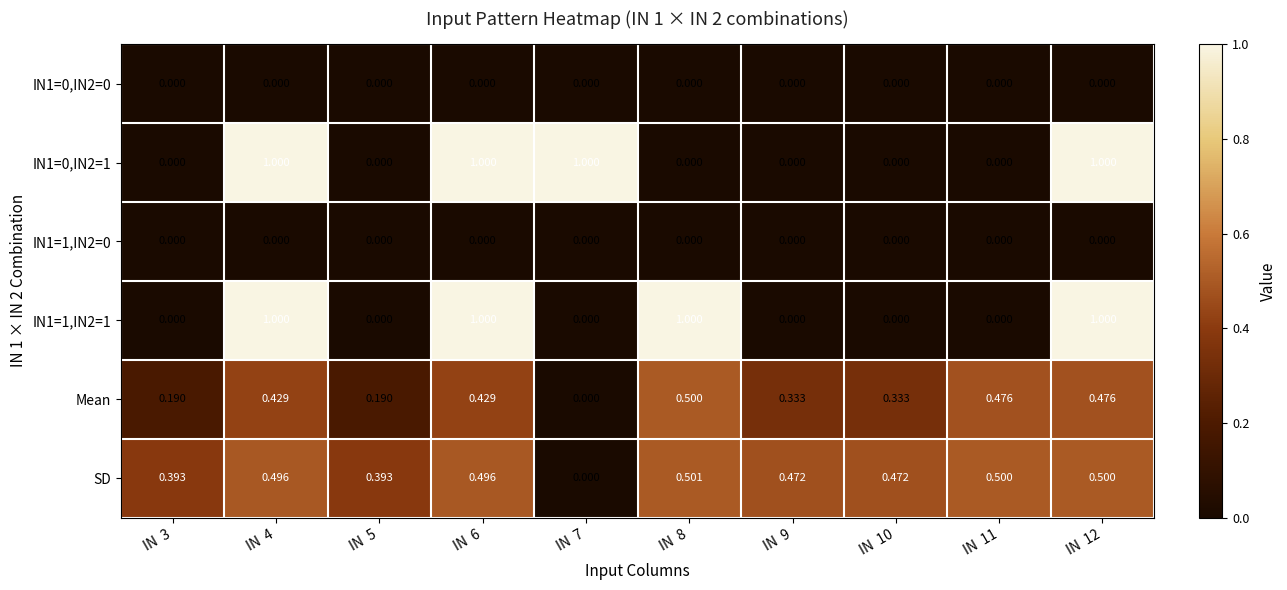

Which series has the largest total across all categories?

SD